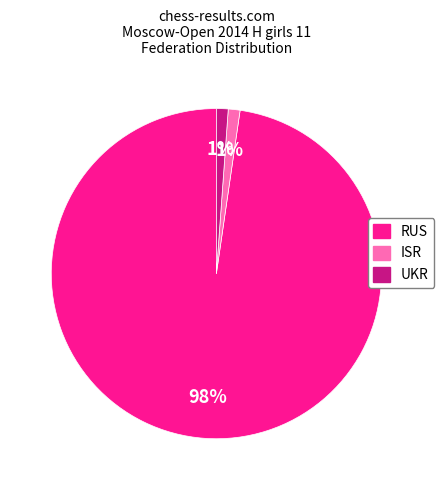

How many slices are in this pie chart?

3